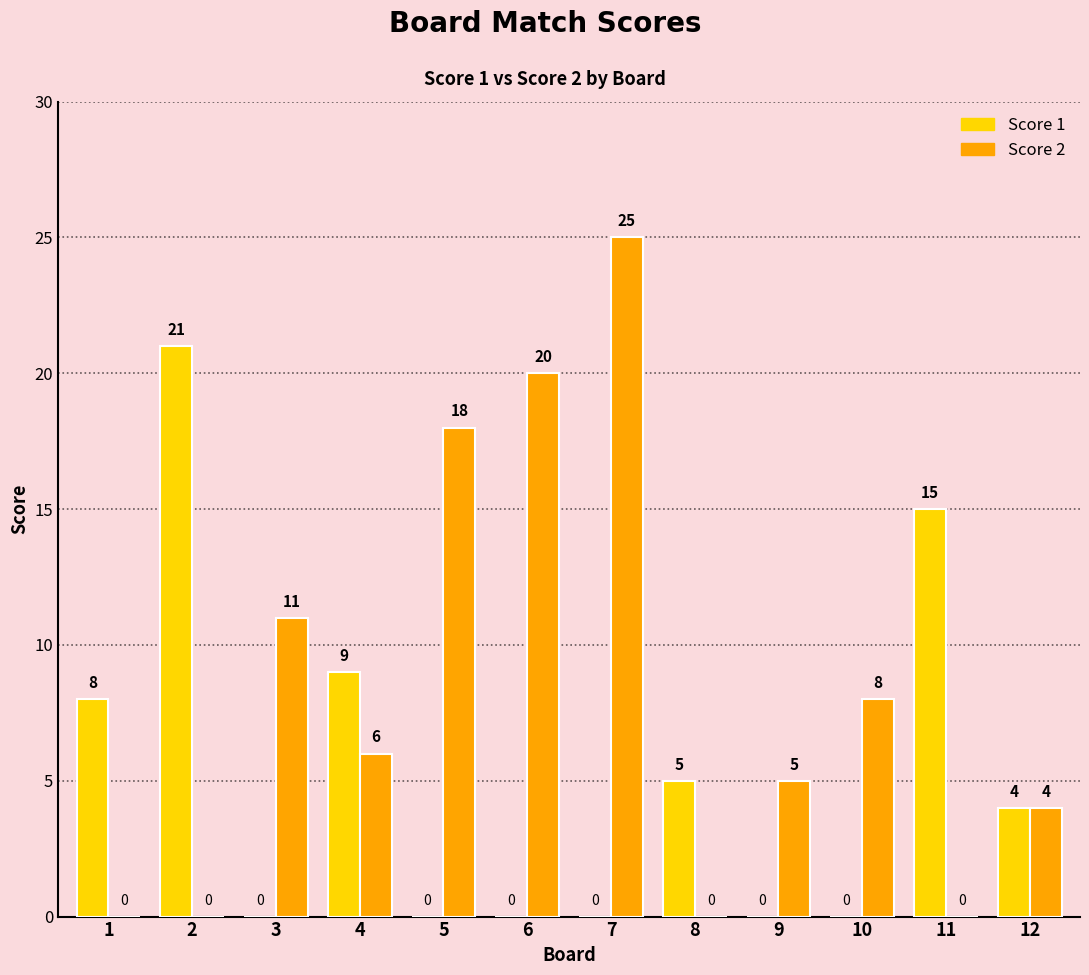

Which series changed the most between 5 and 11?

Score 2